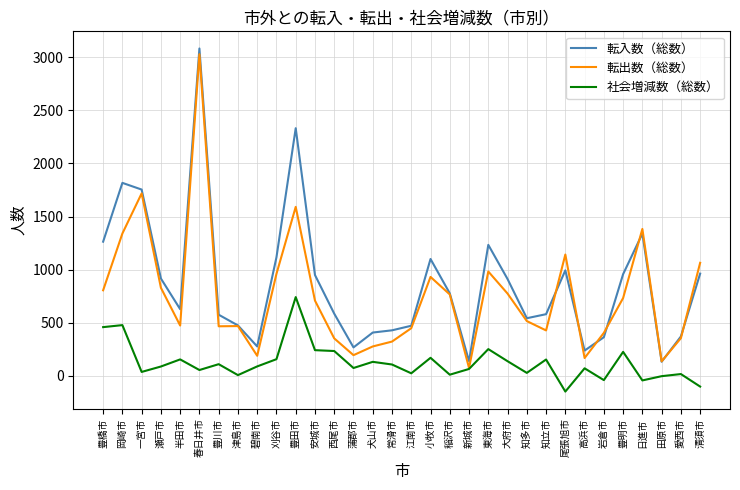

In 転出数（総数）, how many points are lower than both neighbors (excluding endpoints)?

8